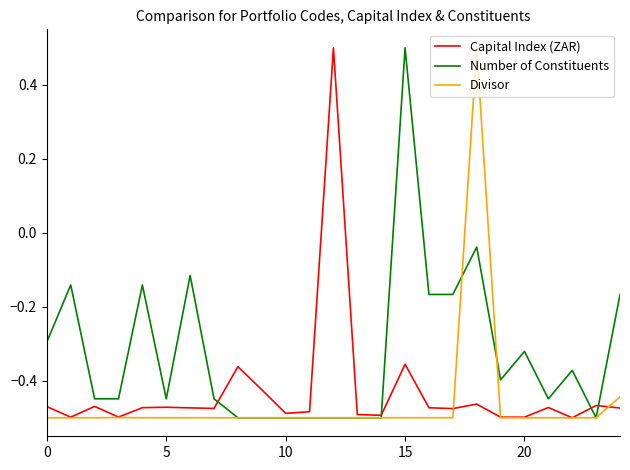

Does the chart have visible grid lines?

No